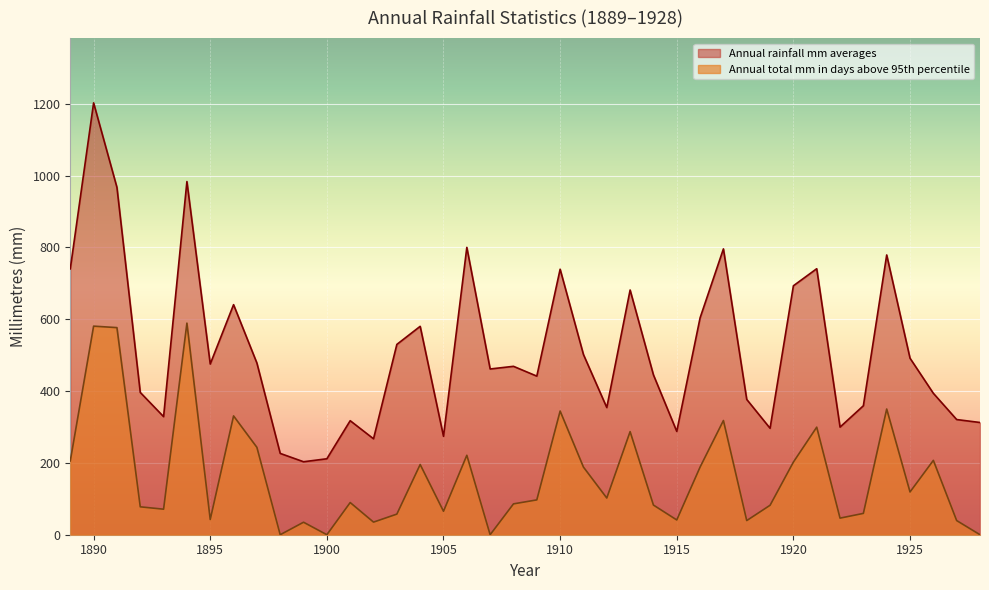

How many lines are shown in the chart?

2